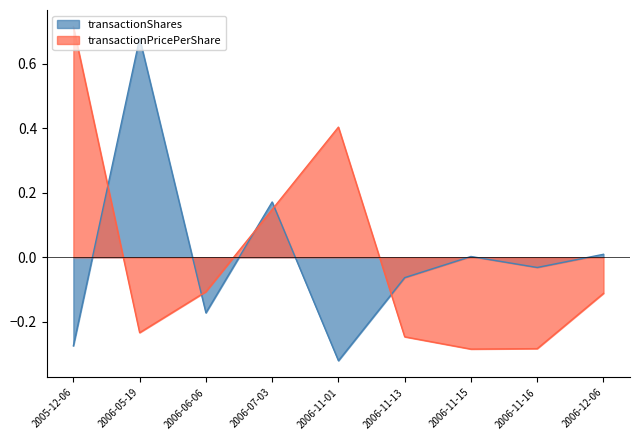

In transactionShares, how many points are higher than both neighbors (excluding endpoints)?

3